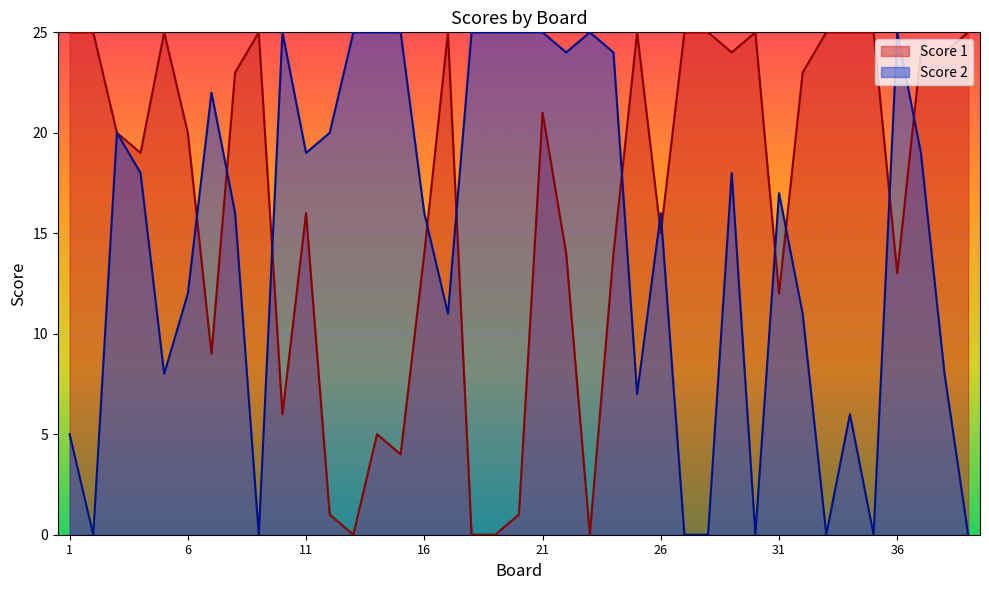

How many times do Score 2 and Score 1 cross each other?

12